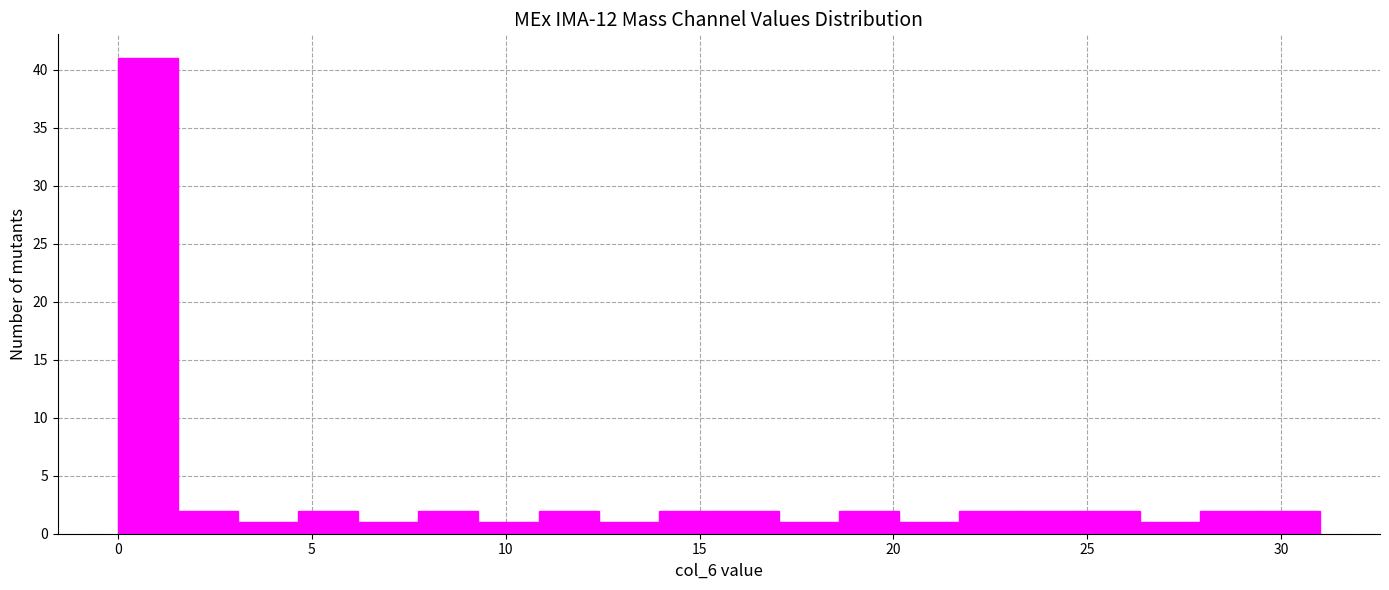

Read against the x-axis, roughly where is the centre of the tallest bar?

1.0